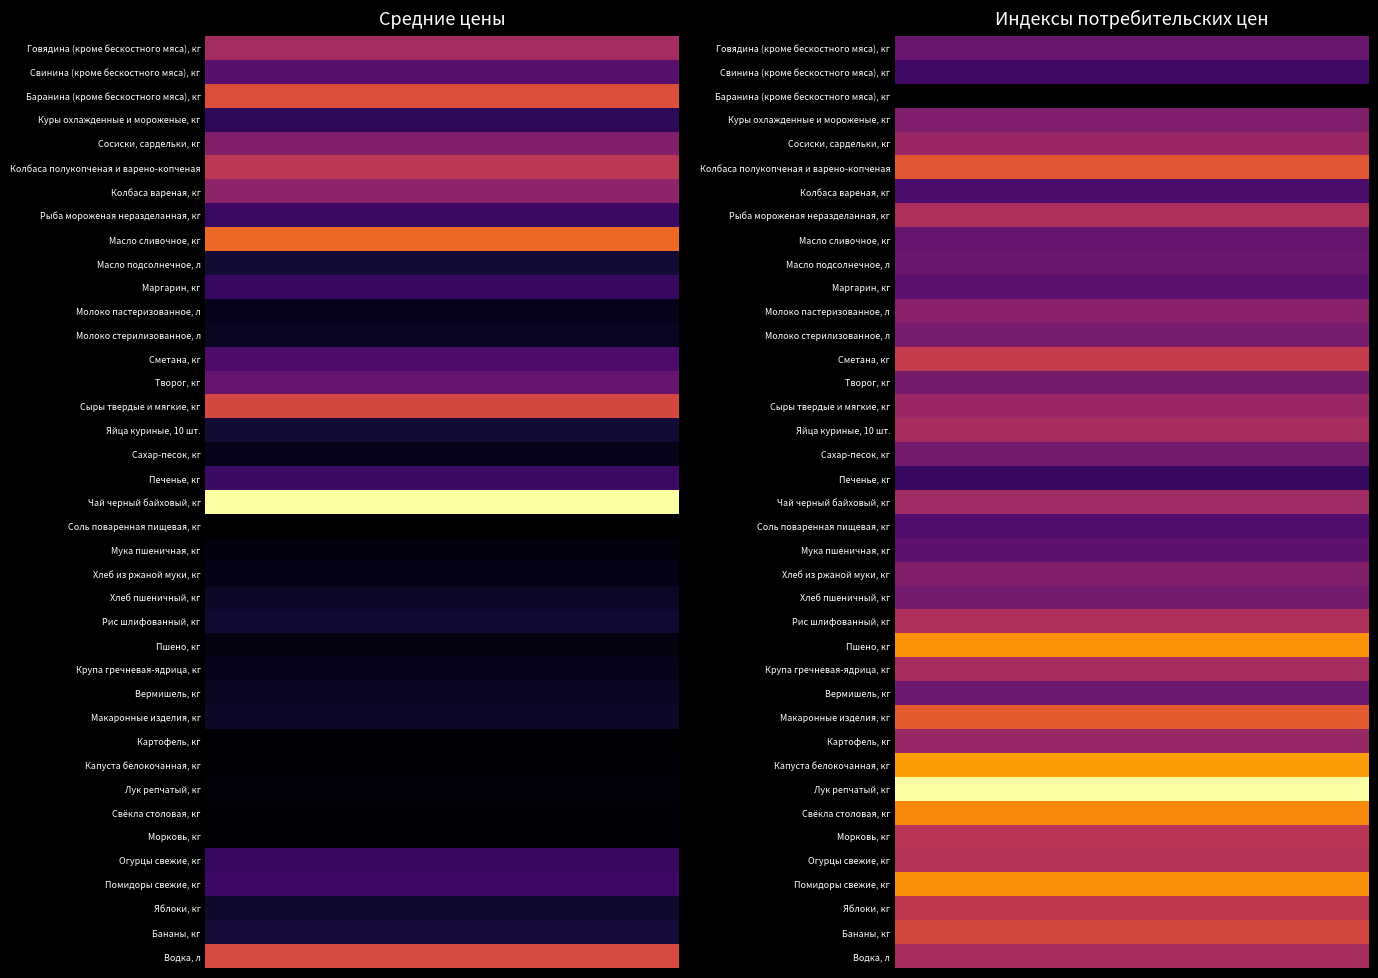

The value of Рыба мороженая неразделанная, кг at 0 is 336.2. True or false?

False